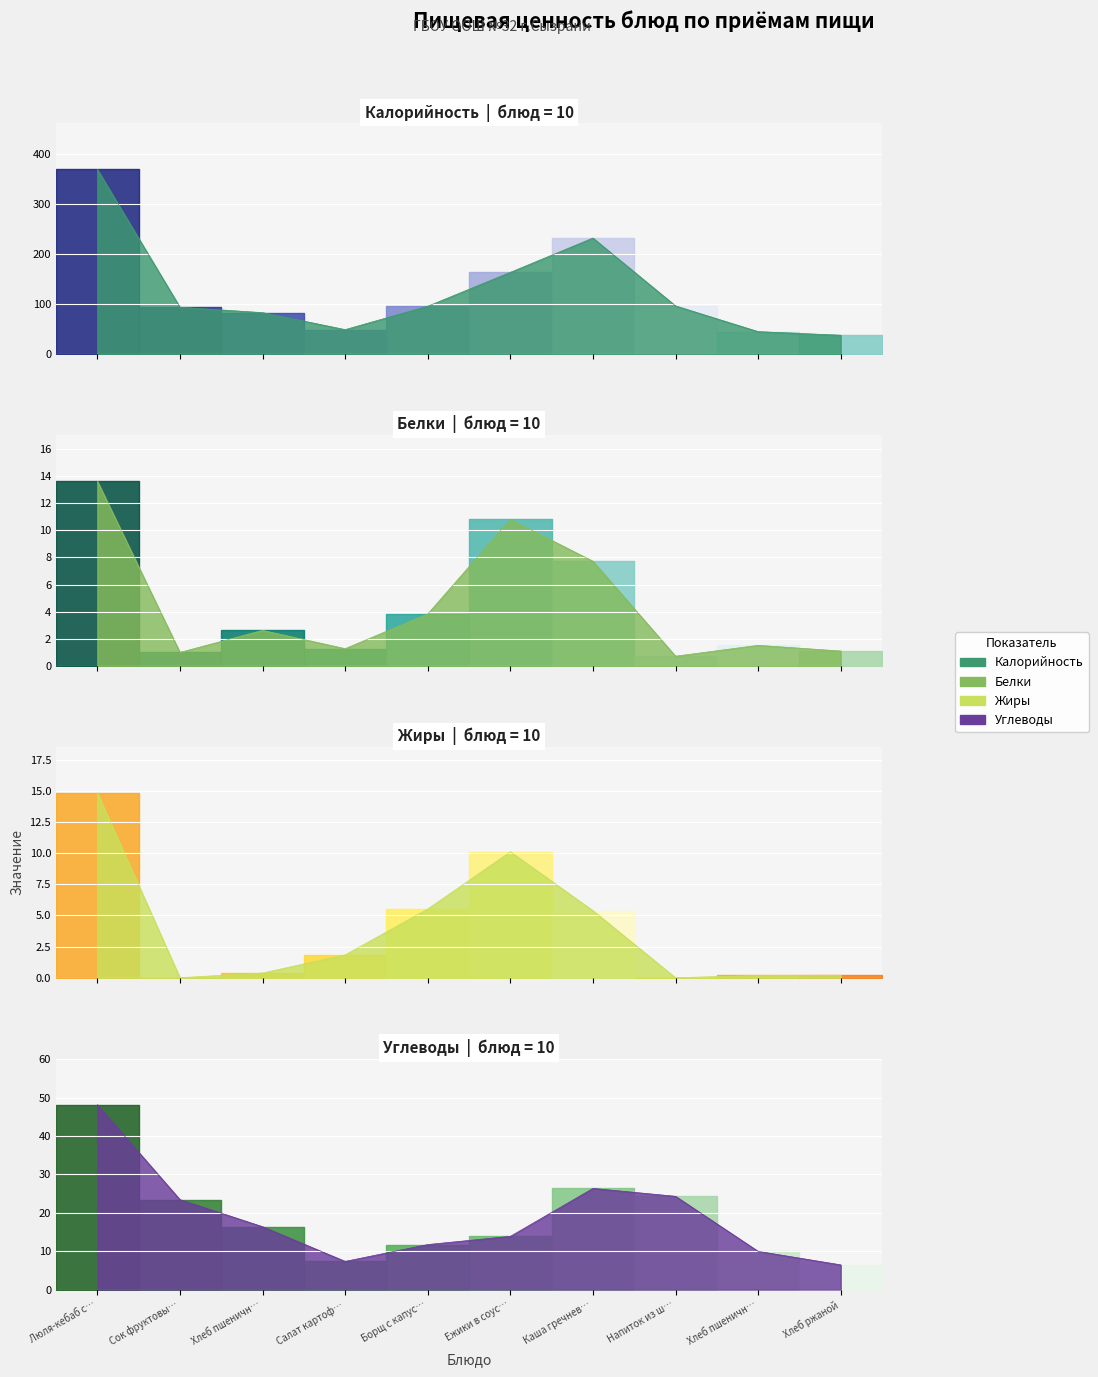

What is the difference between the highest and lowest values at Борщ с капус…?

92.2